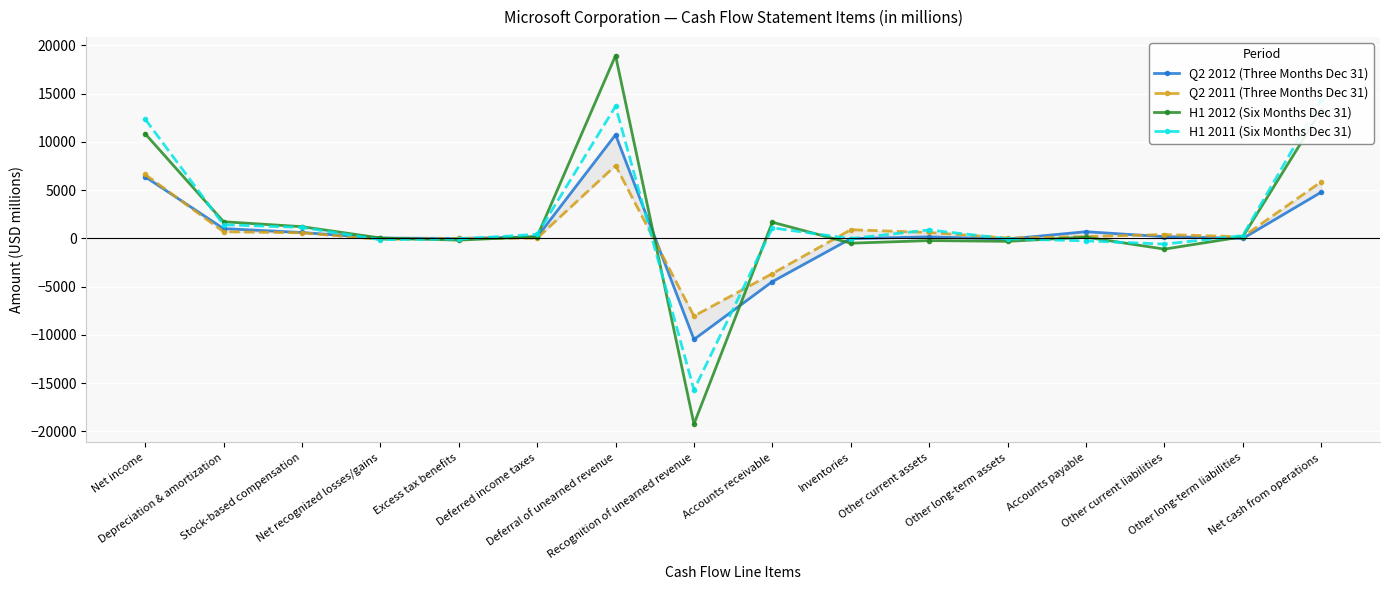

Which series ends up on top after the final intersection of Q2 2012 (Three Months Dec 31) and Q2 2011 (Three Months Dec 31)?

Q2 2011 (Three Months Dec 31)